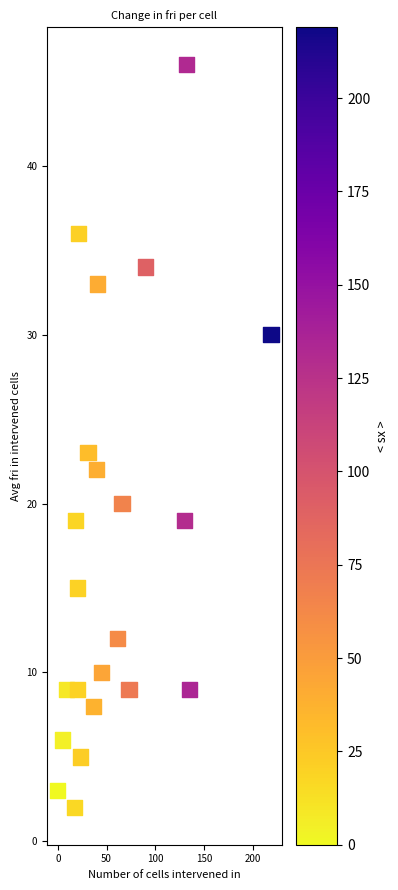

What is the range of Y values (max minus min)?

44